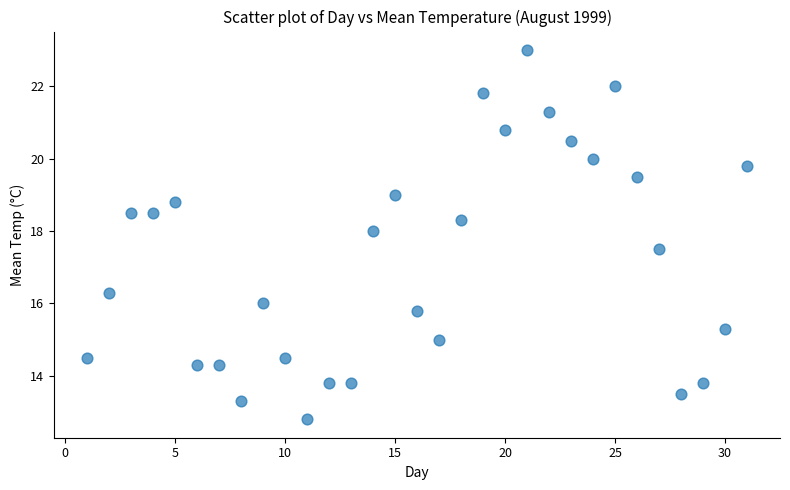

What Y value in the scatter plot is closest to 17?

17.5